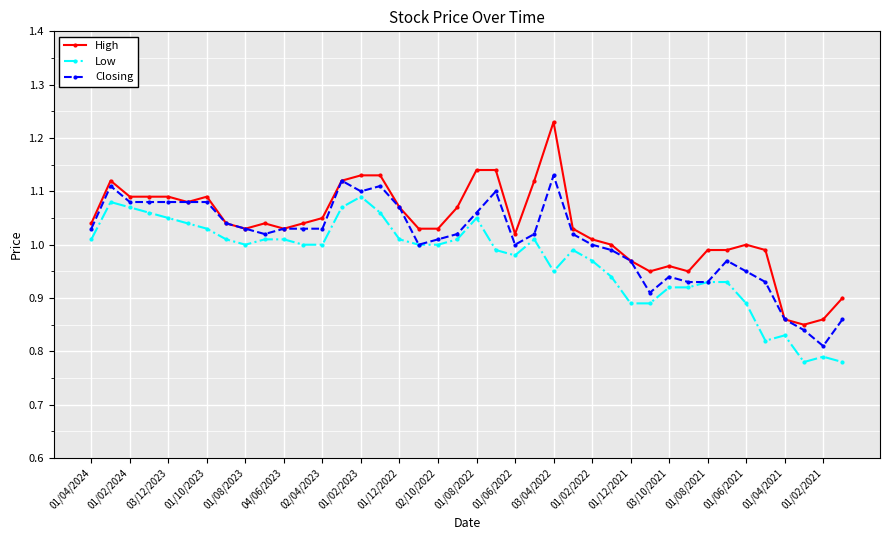

List the series in order of their peak value, lowest first.

Low, Closing, High